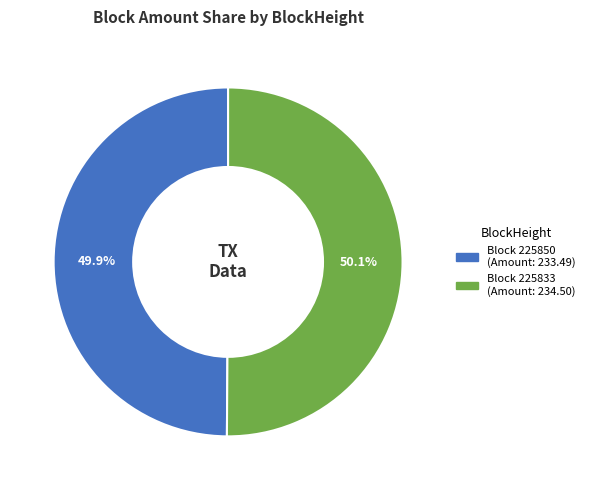

How many slices are in this pie chart?

2